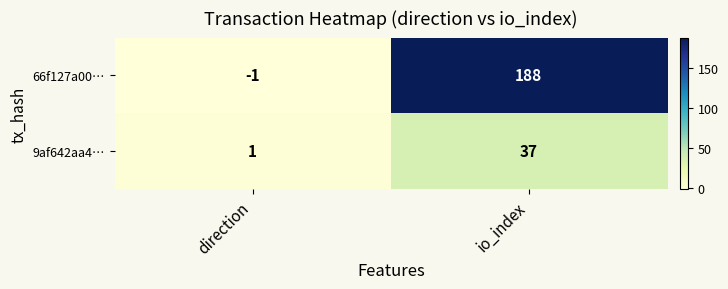

Between direction and io_index, which series saw the biggest shift?

66f127a00…